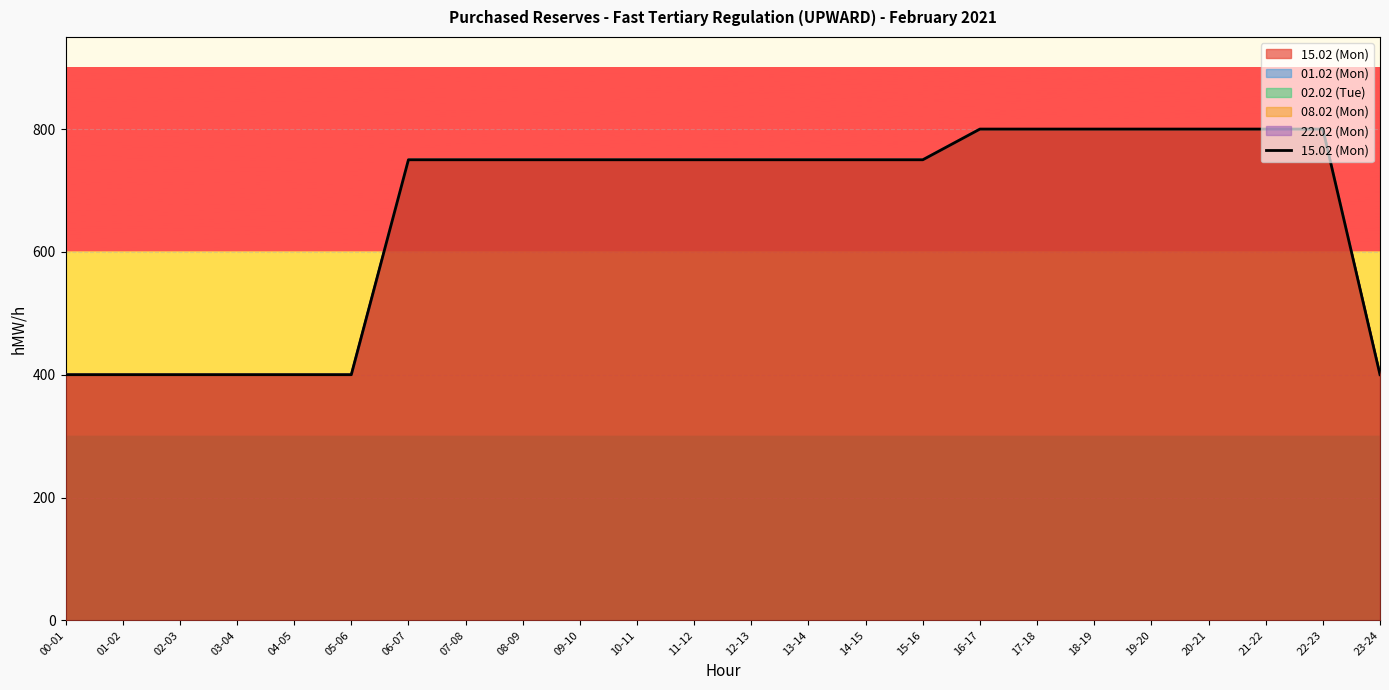

Rank the categories by value from lowest to highest.

00-01, 01-02, 02-03, 03-04, 04-05, 05-06, 23-24, 06-07, 07-08, 08-09, 09-10, 10-11, 11-12, 12-13, 13-14, 14-15, 15-16, 16-17, 17-18, 18-19, 19-20, 20-21, 21-22, 22-23